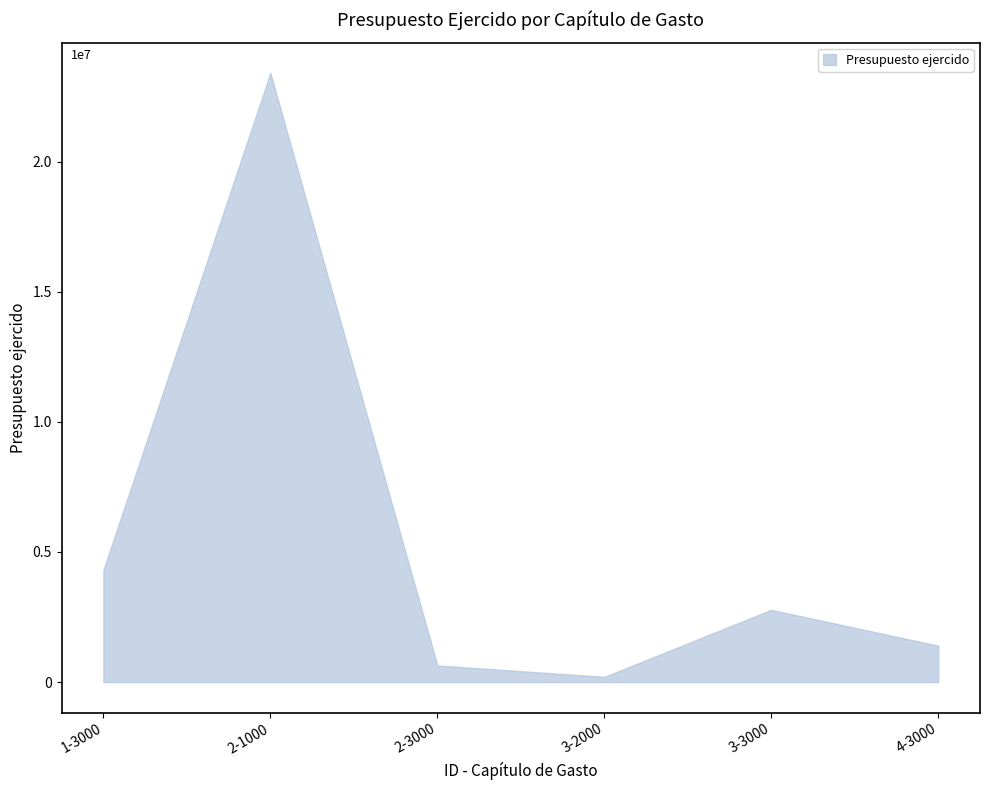

Reading left to right, transcribe all the data shown in this chart.

4304530.7	23407010.6	640255.4	199923.6	2776358.3	1397094.7